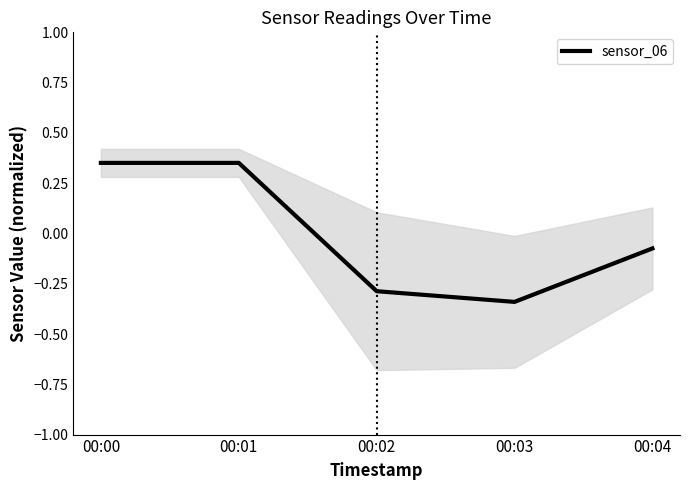

How many categories are shown in the chart?

5